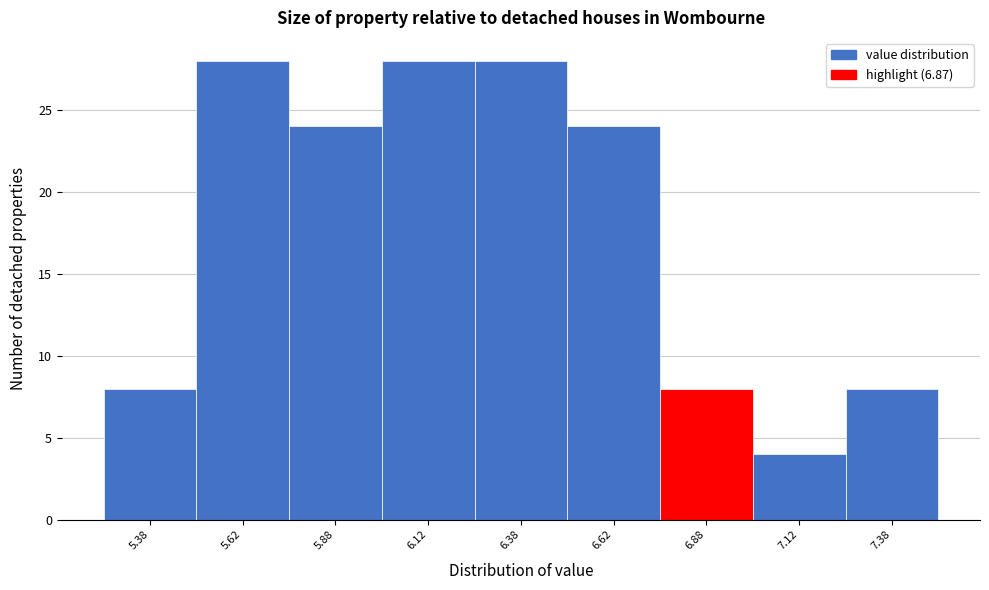

How tall is the bar that spans 5.25 to 5.50 on the x-axis? The values are not printed on the chart, so give them approximately, as read against the axis.

8